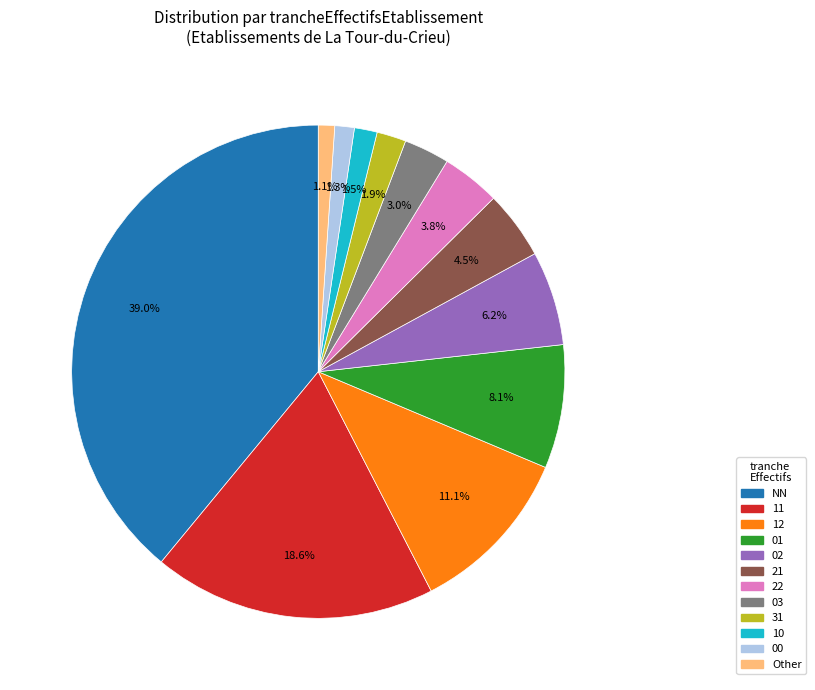

Is it true that 01 is 13% of the pie?

False